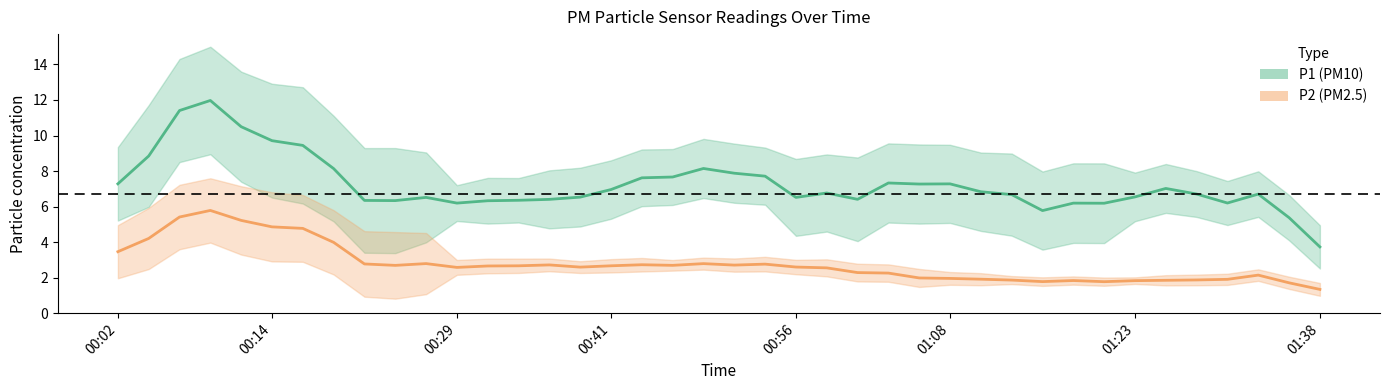

What is the difference between the maximum and minimum values in the P2 series?

4.4